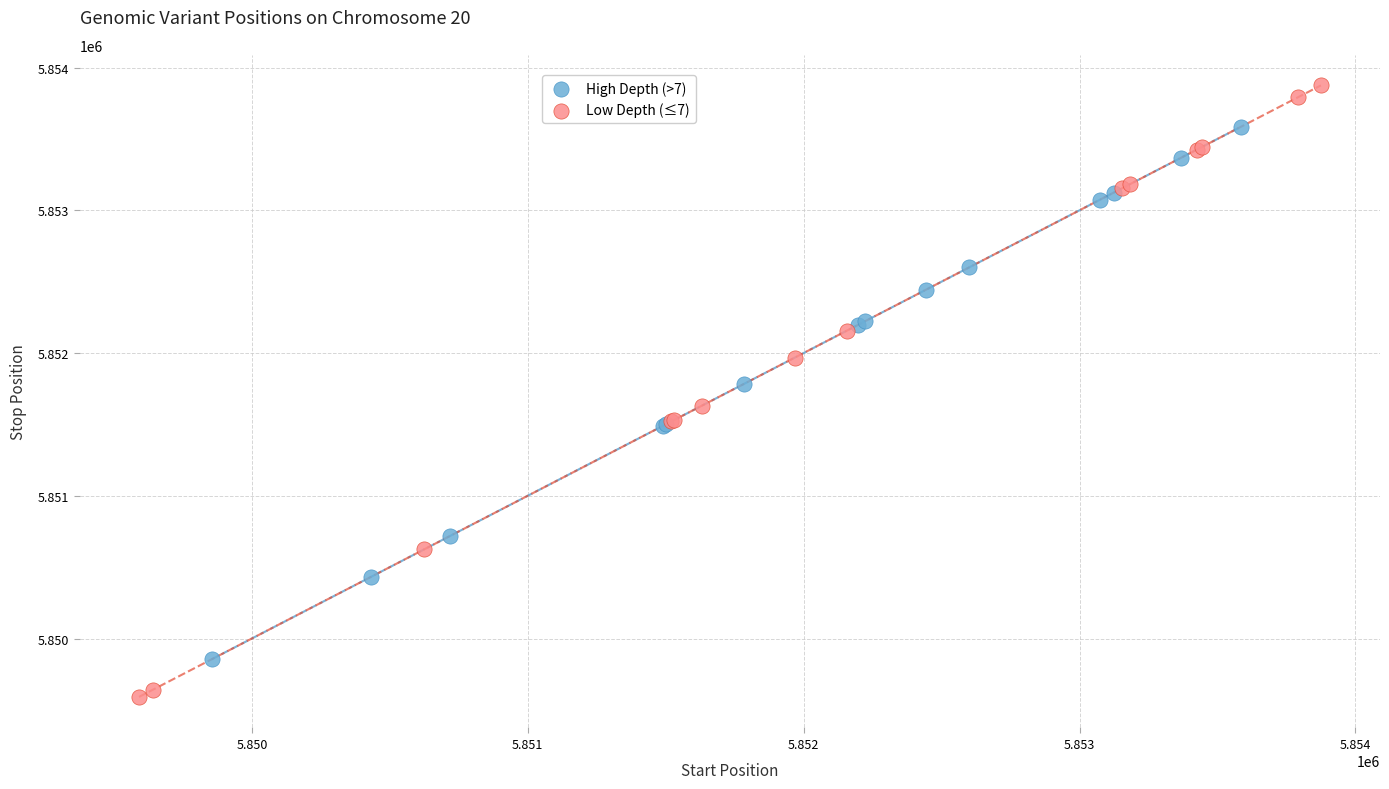

Which series reaches the minimum Y coordinate?

Low Depth (≤7)